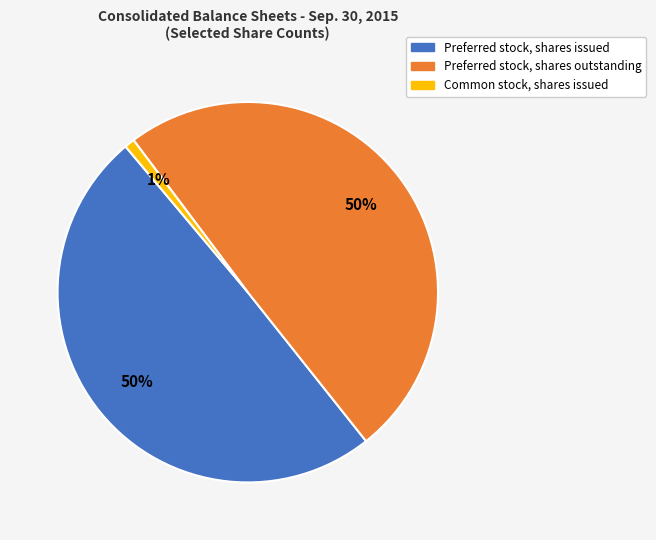

What percentage is the Preferred stock, shares outstanding slice, to the nearest percent?

50%